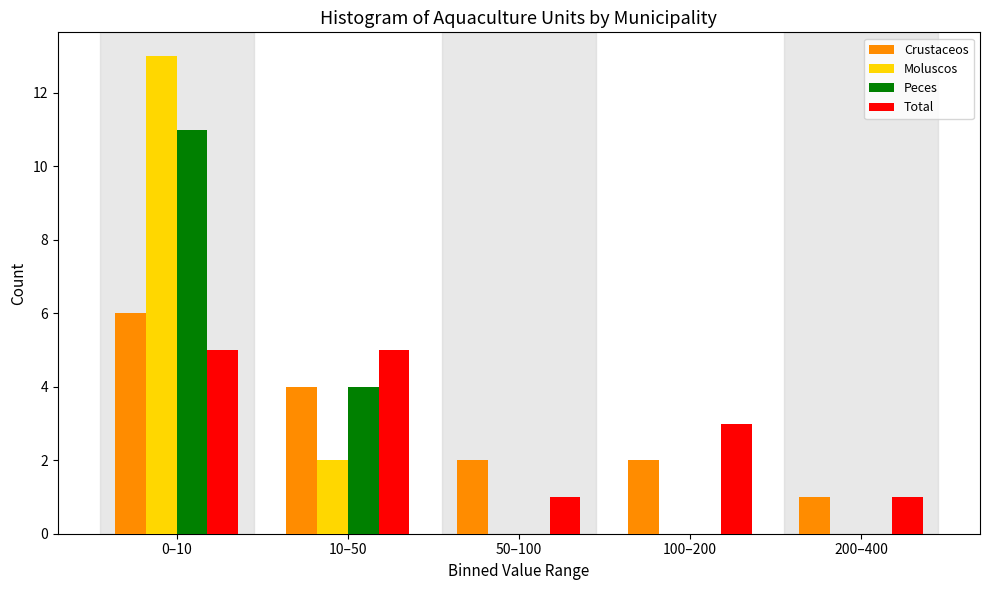

Reading left to right, transcribe all the data shown in this chart.

Crustaceos: 0–10=6	10–50=4	50–100=2	100–200=2	200–400=1
Moluscos: 0–10=13	10–50=2	50–100=0	100–200=0	200–400=0
Peces: 0–10=11	10–50=4	50–100=0	100–200=0	200–400=0
Total: 0–10=5	10–50=5	50–100=1	100–200=3	200–400=1